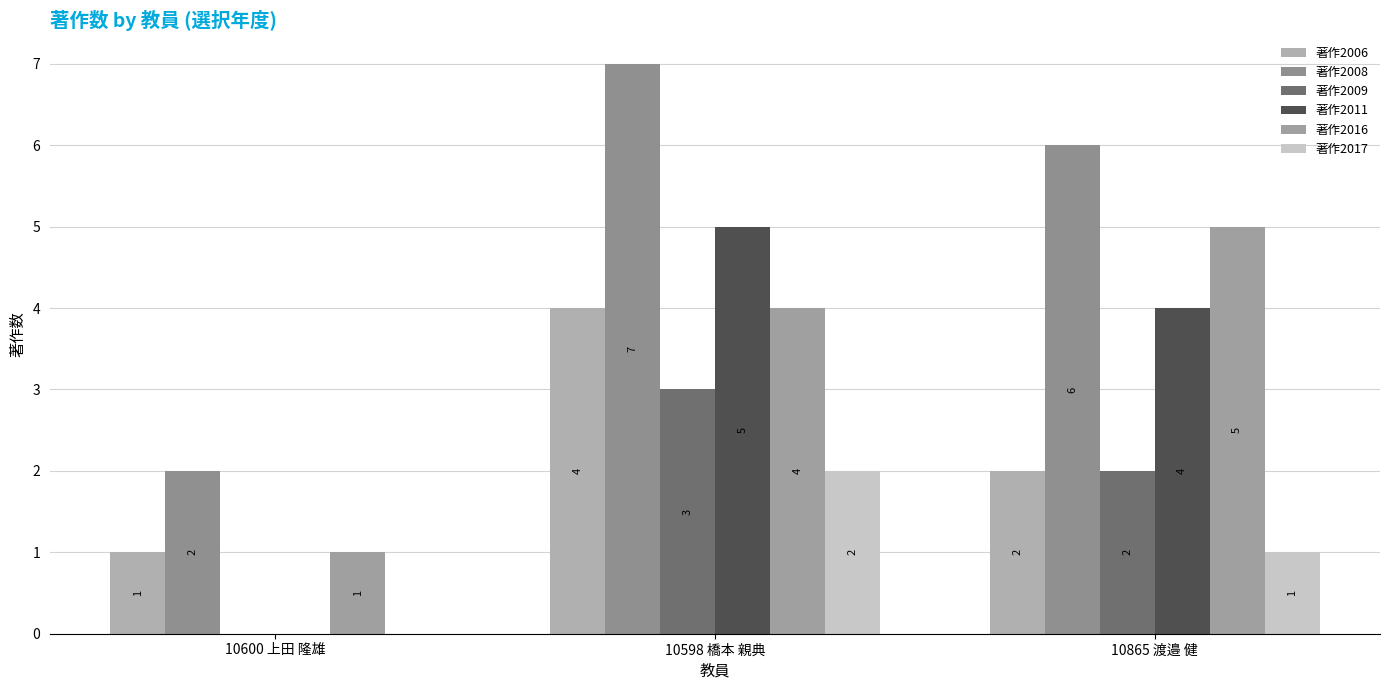

Count the number of categories in the chart.

3